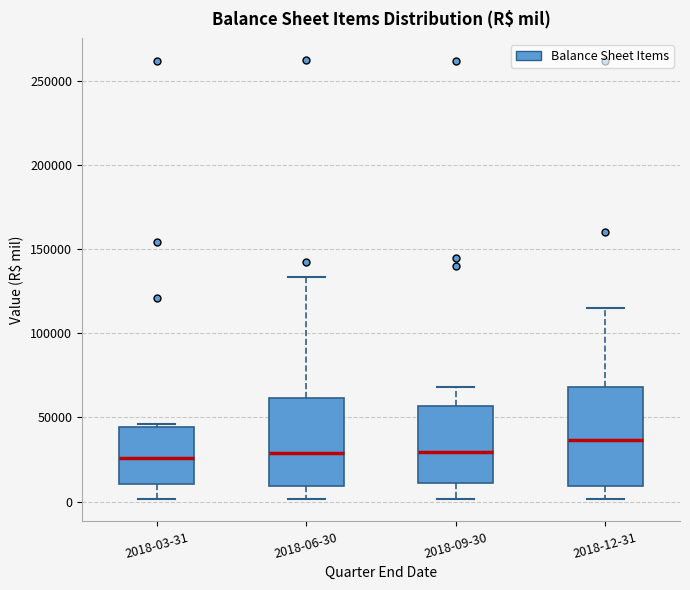

Where is the upper edge of the box for 2018-12-31 on the y-axis? The values are not printed on the chart, so give them approximately, as read against the axis.

70000